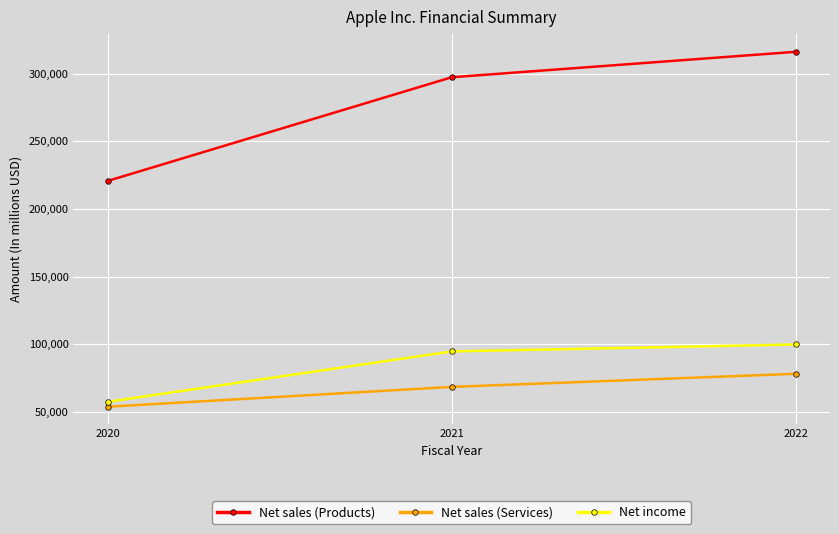

What is the average value of the Net sales (Services) series?

66774